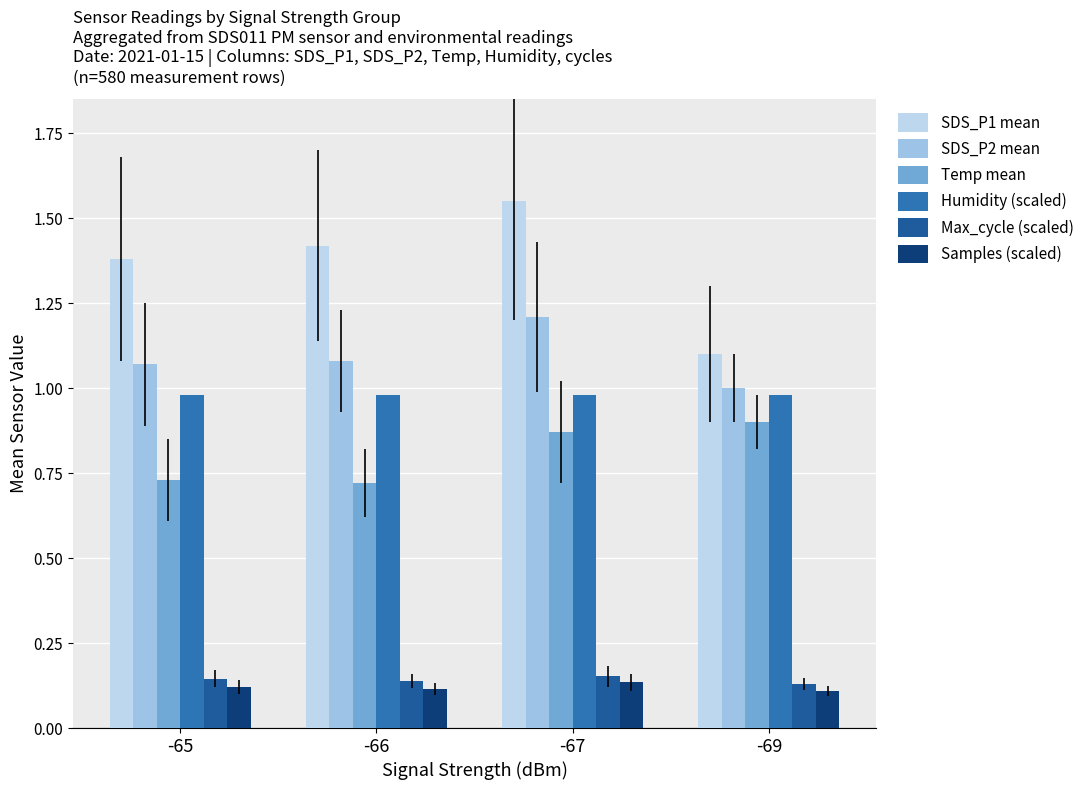

Reading left to right, transcribe all the data shown in this chart.

SDS_P1 mean: 1.4	1.4	1.6	1.1
SDS_P2 mean: 1.1	1.1	1.2	1.0
Temp mean: 0.7	0.7	0.9	0.9
Humidity (scaled): 1.0	1.0	1.0	1.0
Max_cycle (scaled): 0.1	0.1	0.2	0.1
Samples (scaled): 0.1	0.1	0.1	0.1